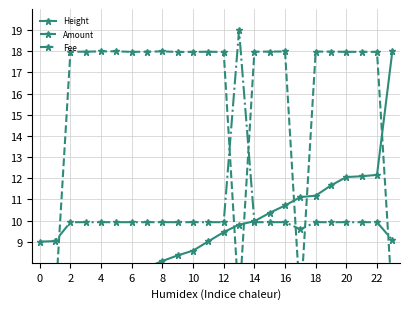

Reading left to right, transcribe all the data shown in this chart.

Height: 6.0	6.0	6.3	6.5	7.0	7.3	7.5	7.8	8.1	8.4	8.6	9.0	9.4	9.8	10.0	10.4	10.7	11.1	11.2	11.7	12.1	12.1	12.2	18.0
Amount: 6.0	6.0	18.0	18.0	18.0	18.0	18.0	18.0	18.0	18.0	18.0	18.0	18.0	6.0	18.0	18.0	18.0	6.0	18.0	18.0	18.0	18.0	18.0	6.1
Fee: 9.0	9.0	9.9	9.9	9.9	9.9	9.9	9.9	9.9	9.9	9.9	9.9	9.9	19.0	9.9	9.9	9.9	9.6	9.9	9.9	9.9	9.9	9.9	9.1